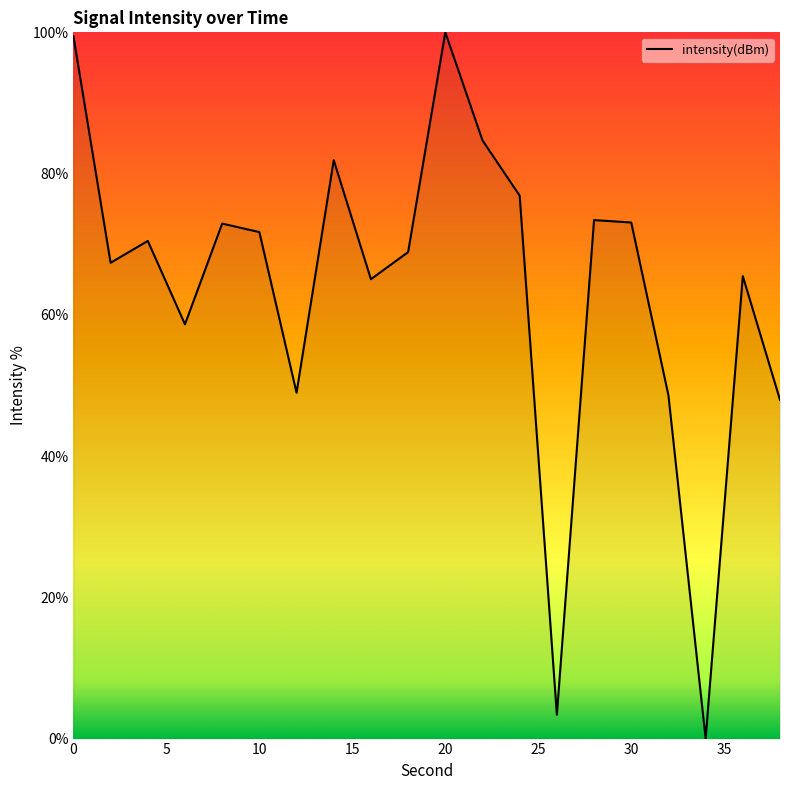

What is the difference between the maximum and minimum values?

100.0